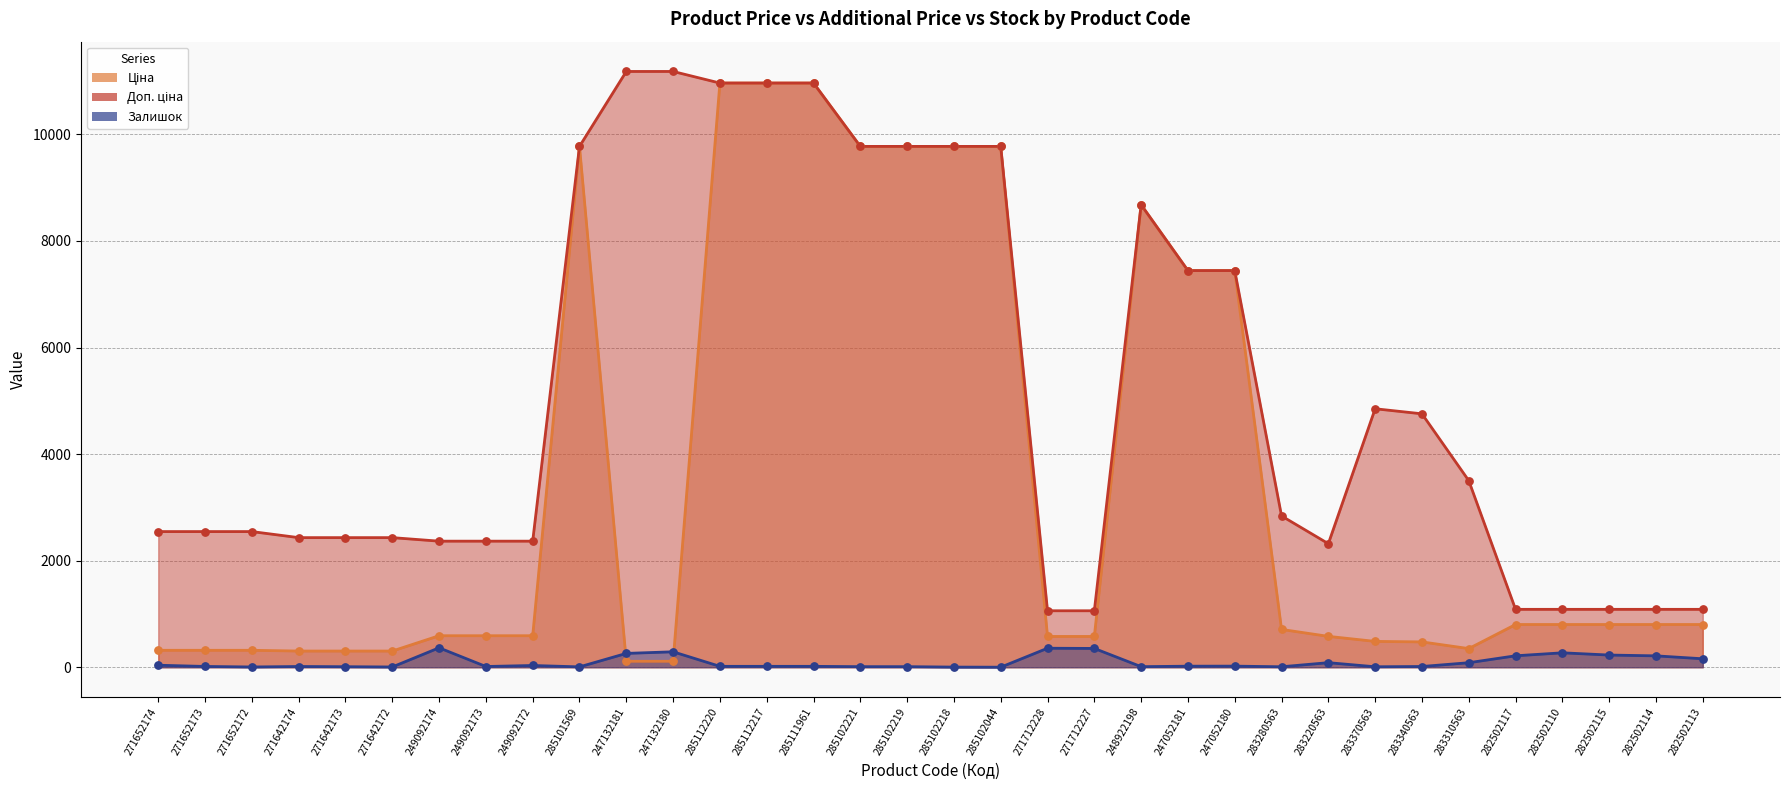

At which category is the sum across all series the highest?

285112220